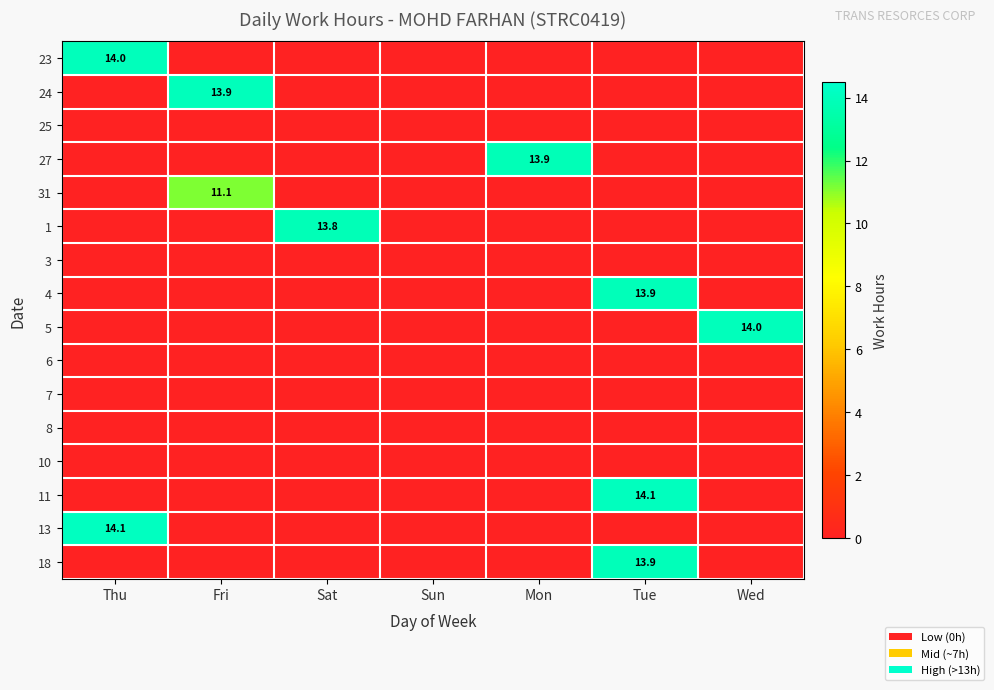

What is the average value of the 13 series?

2.0